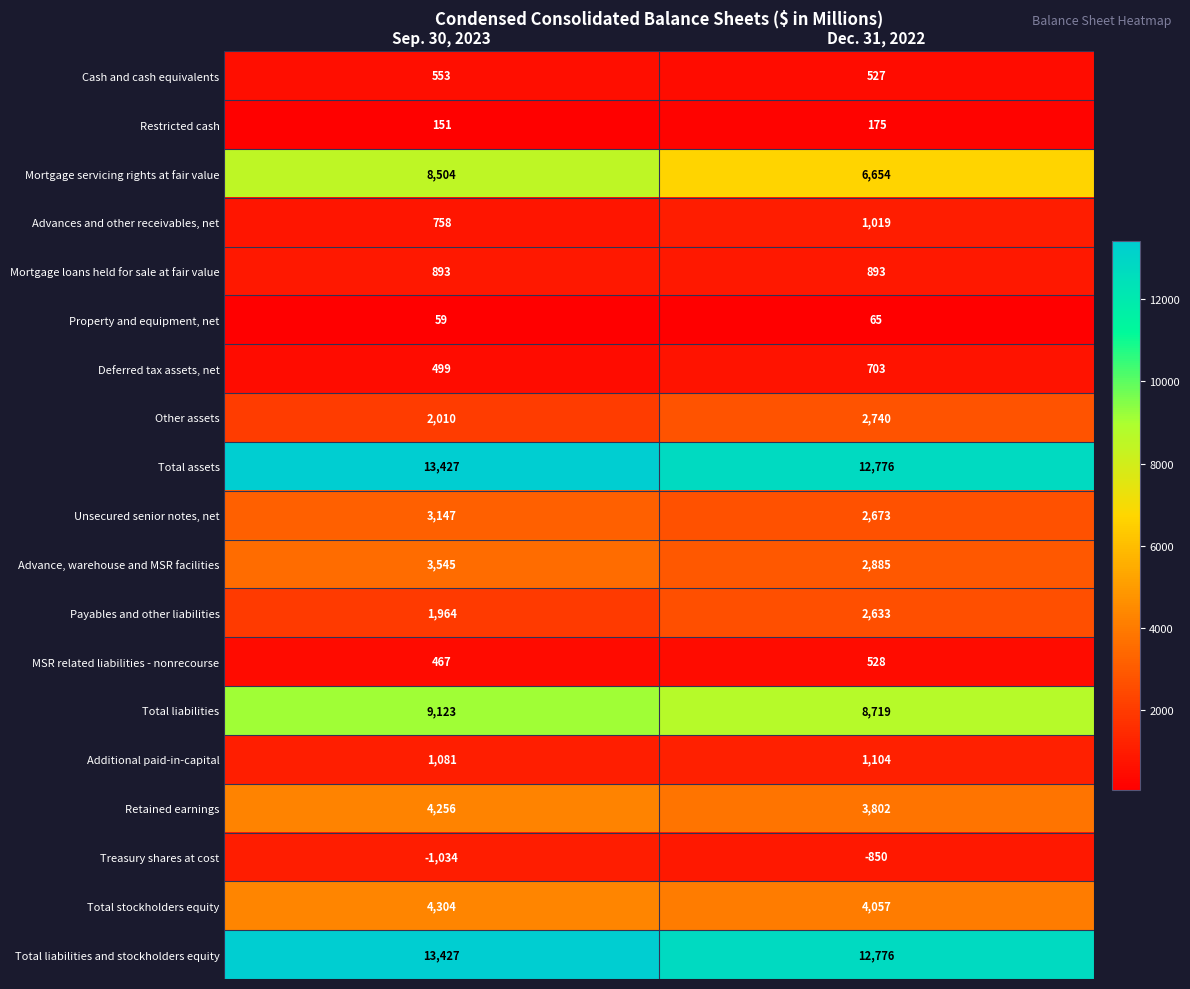

What is the difference between the Restricted cash values at Dec. 31, 2022 and Sep. 30, 2023?

24